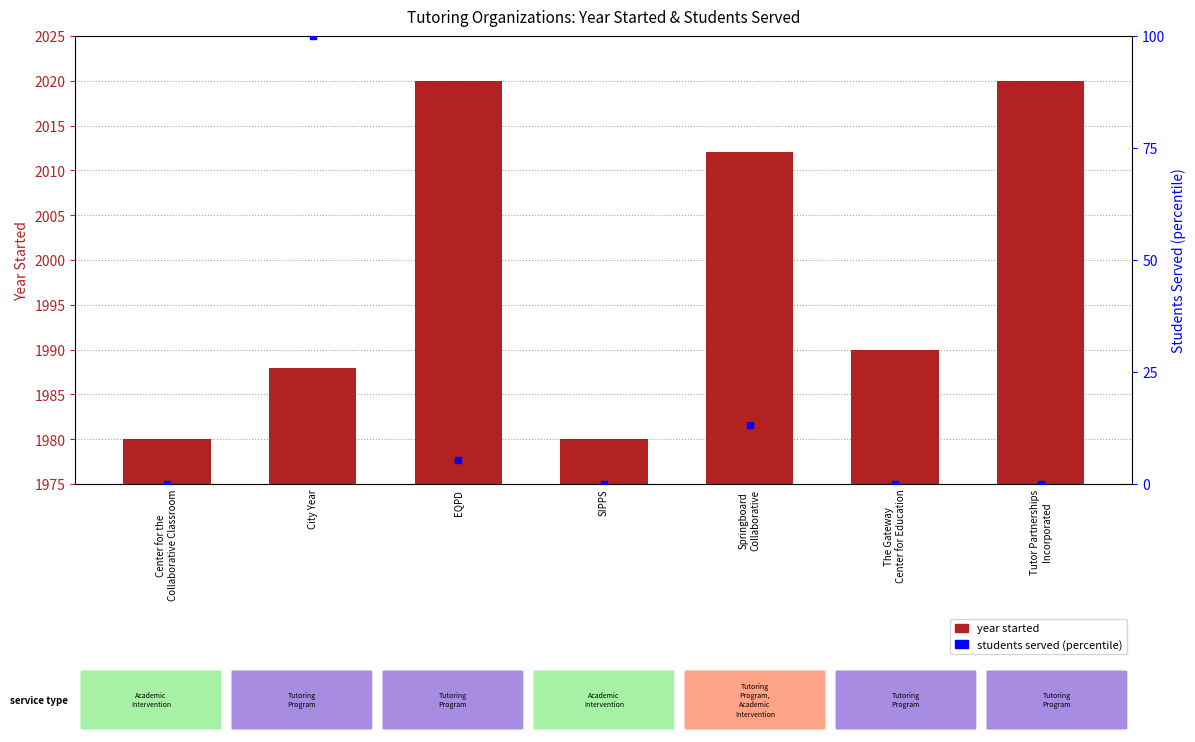

At how many categories does at least one series exceed 1072?

7